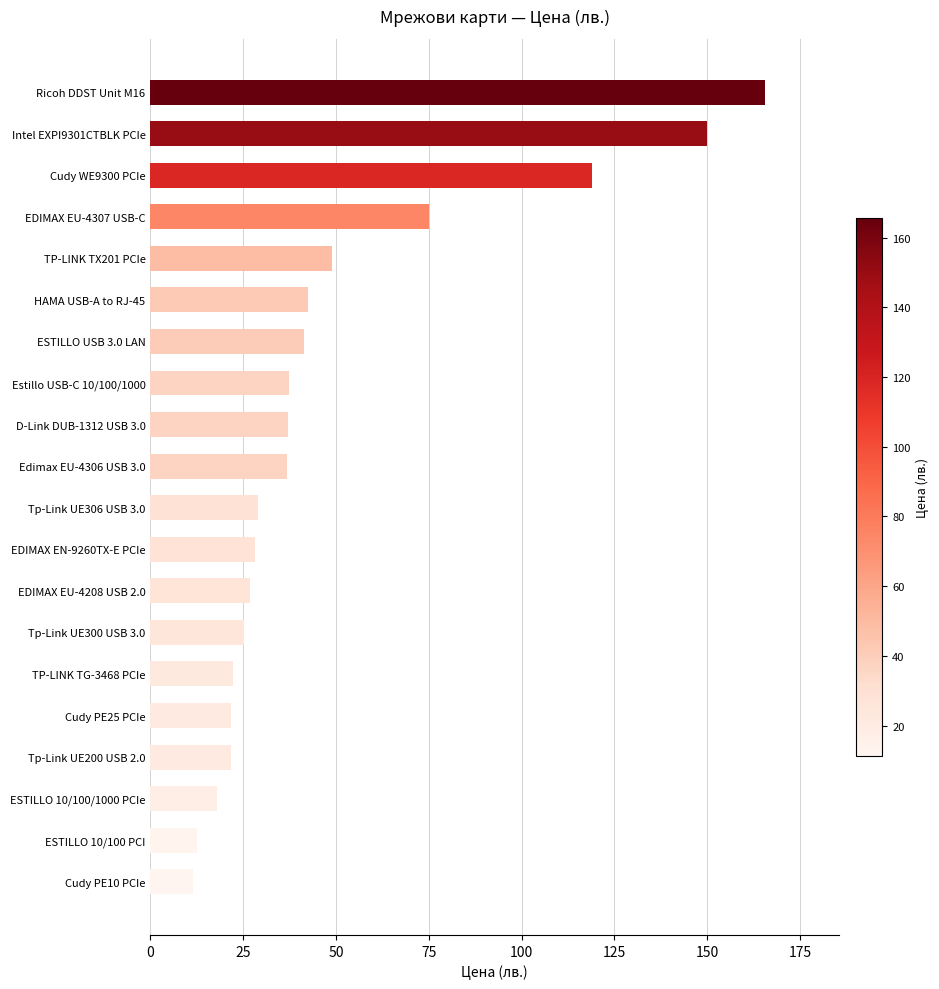

Where is the data nearest to the value 88?

EDIMAX EU-4307 USB-C